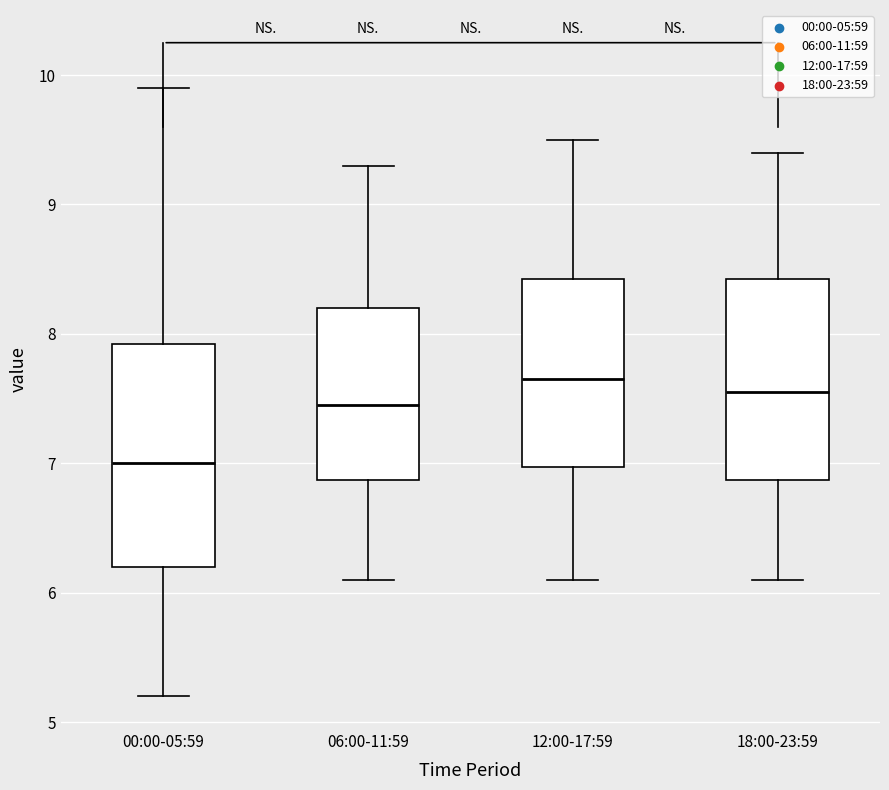

Reading left to right, transcribe this box plot: for each box, give where its median line is, the range the box spans, and where its two whiskers end, as read against the y-axis. The values are not printed on the chart, so give them approximately, as read against the axis.

00:00-05:59: median 7.0, box 6.2 to 7.9, whiskers 5.2 to 9.9
06:00-11:59: median 7.5, box 6.9 to 8.2, whiskers 6.1 to 9.3
12:00-17:59: median 7.7, box 7.0 to 8.4, whiskers 6.1 to 9.5
18:00-23:59: median 7.6, box 6.9 to 8.4, whiskers 6.1 to 9.4